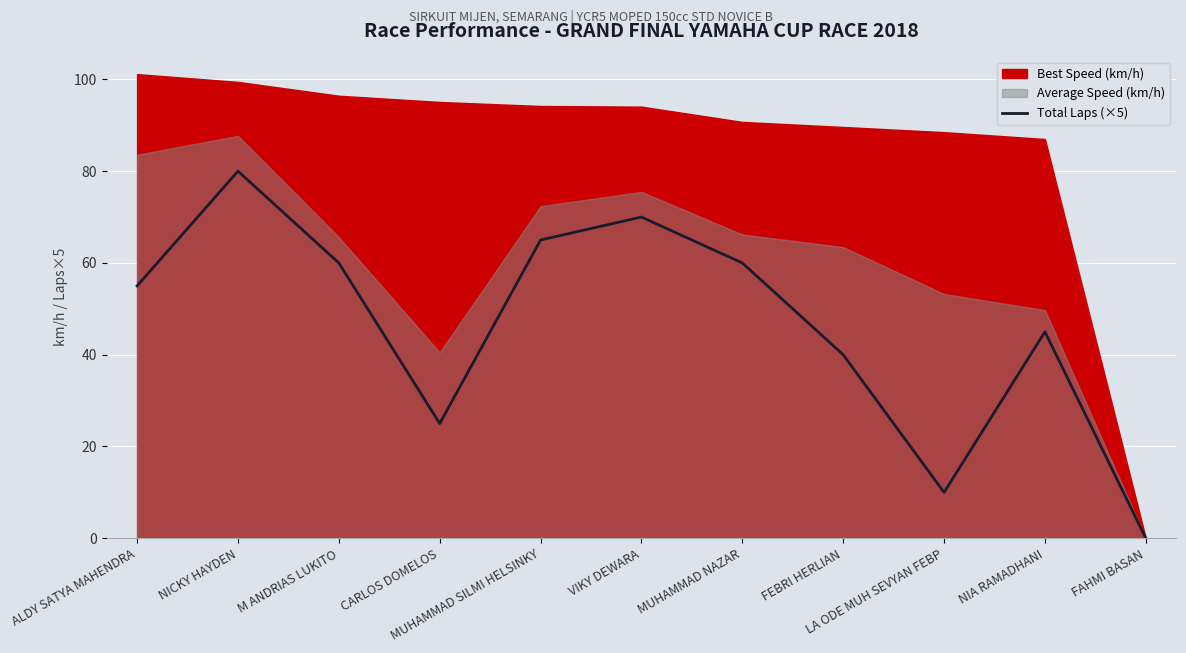

The value at MUHAMMAD SILMI HELSINKY is 110. True or false?

False